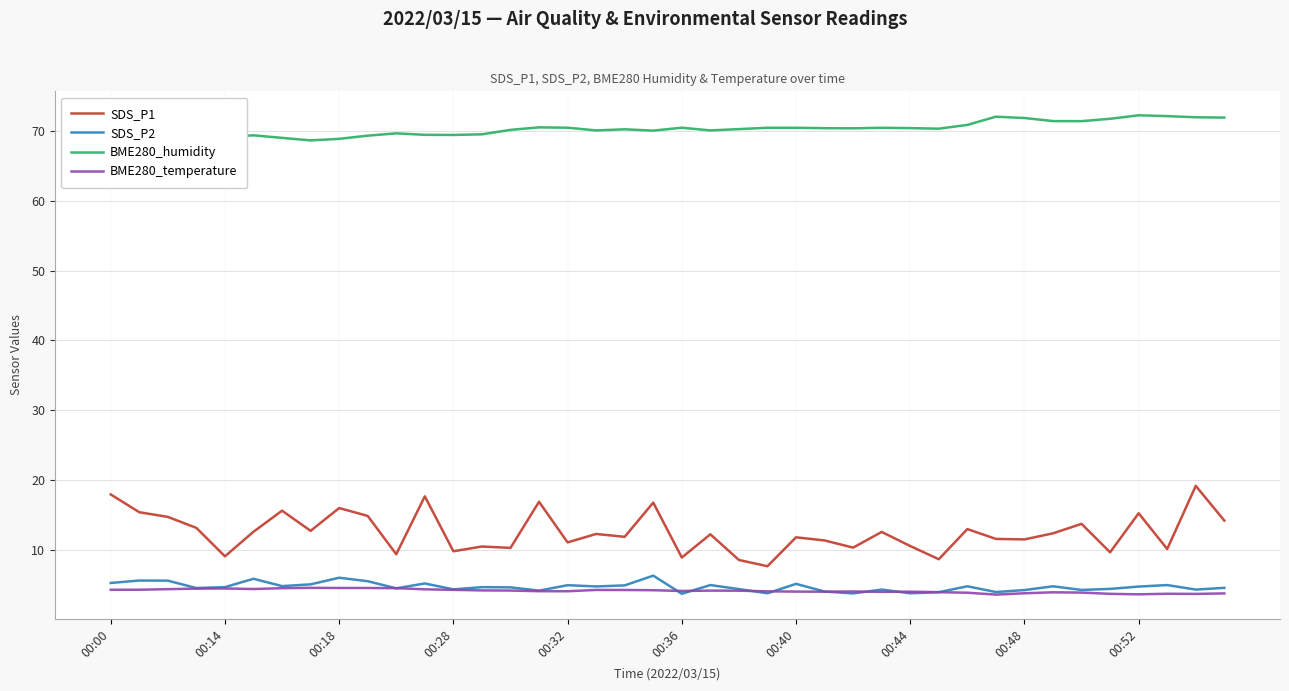

Which series has the widest spread of values?

SDS_P1